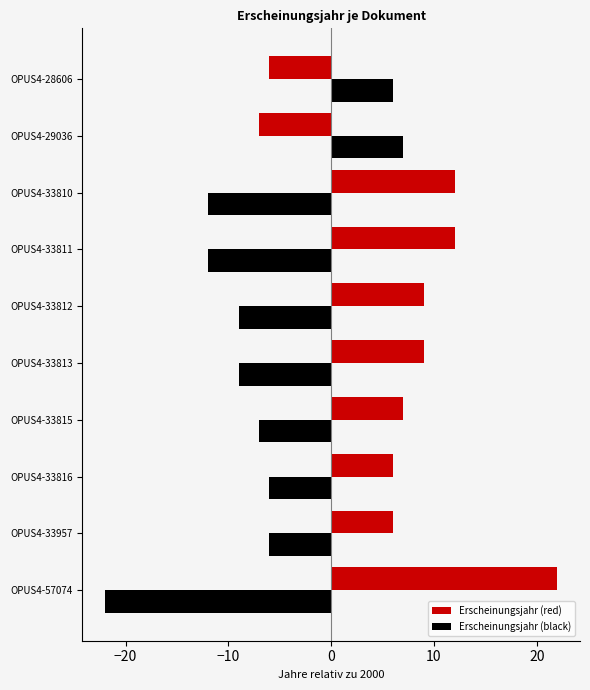

Is the value of Erscheinungsjahr (red) at OPUS4-33811 greater than the value of Erscheinungsjahr (black) at OPUS4-33813?

Yes